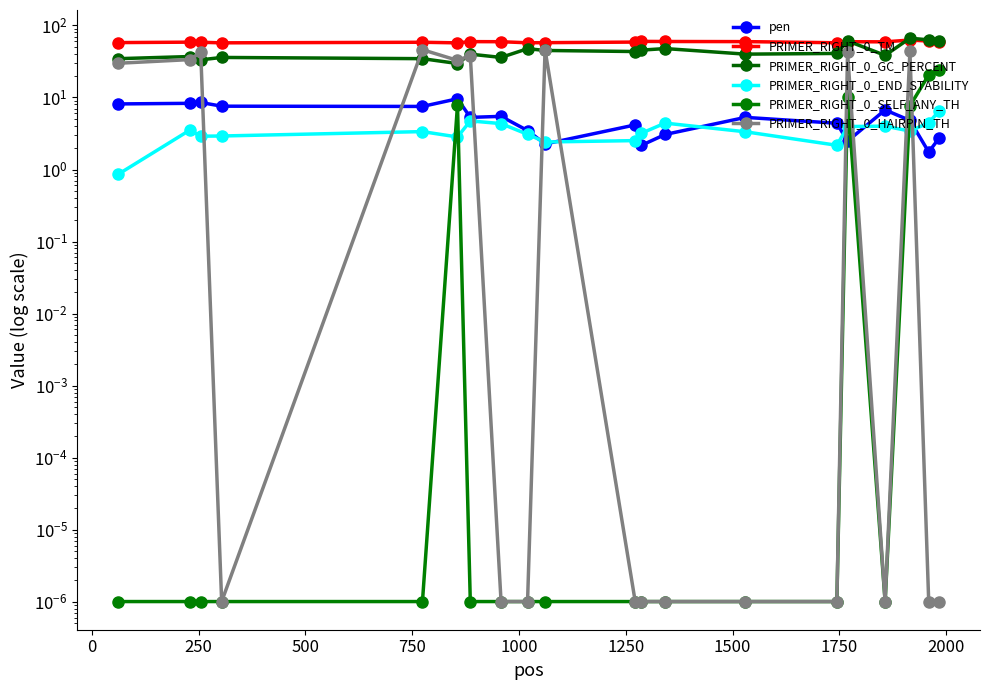

The PRIMER_RIGHT_0_GC_PERCENT series shows 40.0 at 1250. True or false?

True